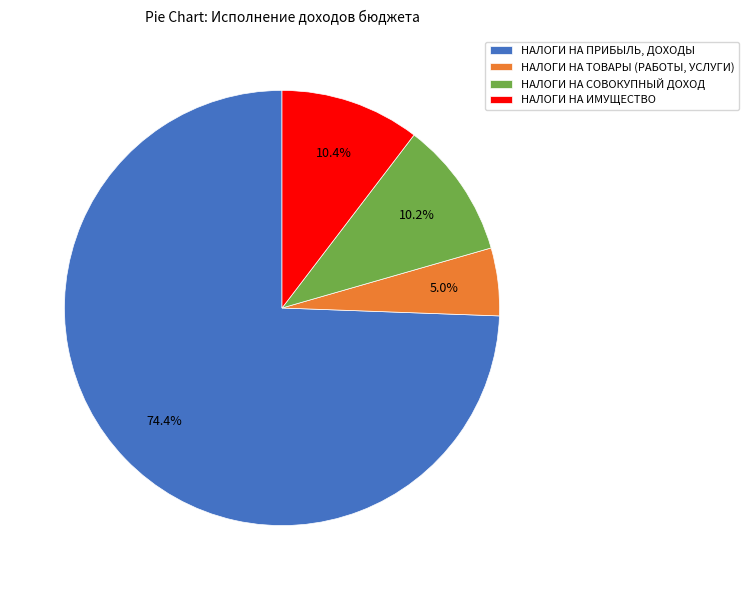

Count the number of slices in the pie.

4